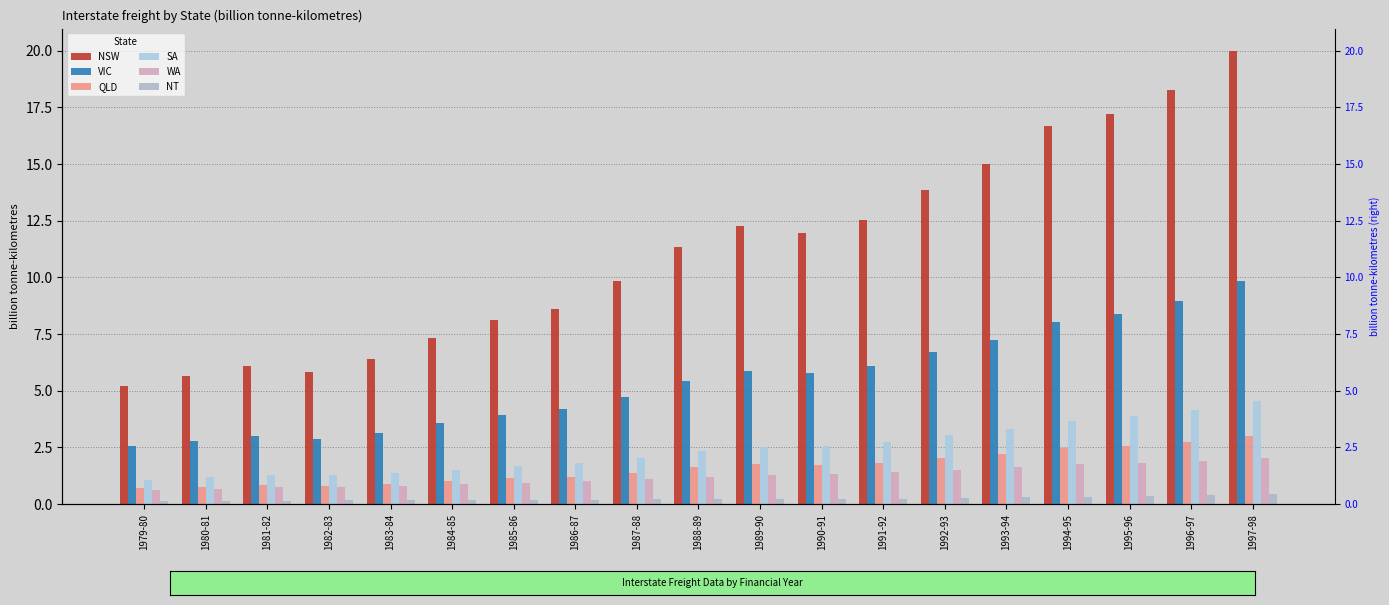

At which category does the chart reach its minimum across all series?

1979-80